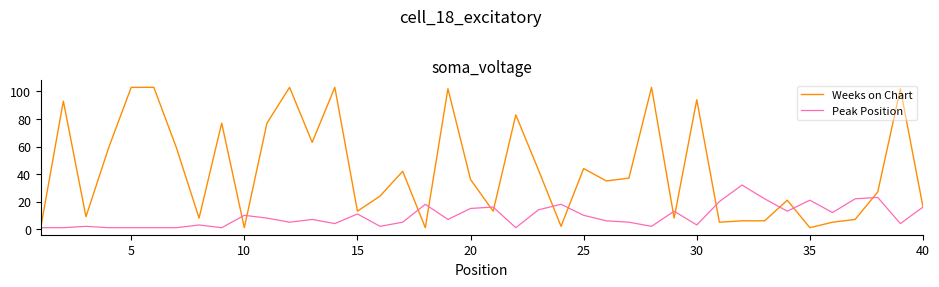

What is the greatest value displayed?

103